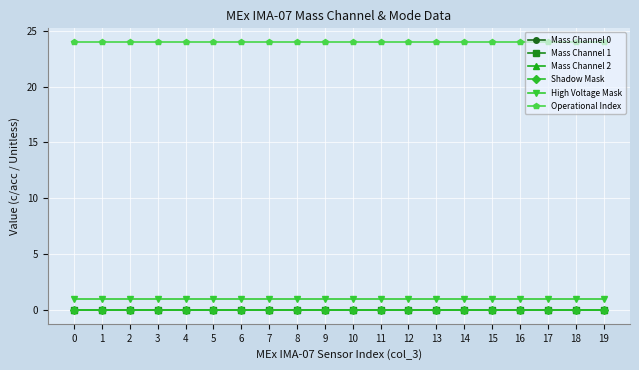

Rank the categories by Mass Channel 2 value from highest to lowest.

0, 1, 2, 3, 4, 5, 6, 7, 8, 9, 10, 11, 12, 13, 14, 15, 16, 17, 18, 19